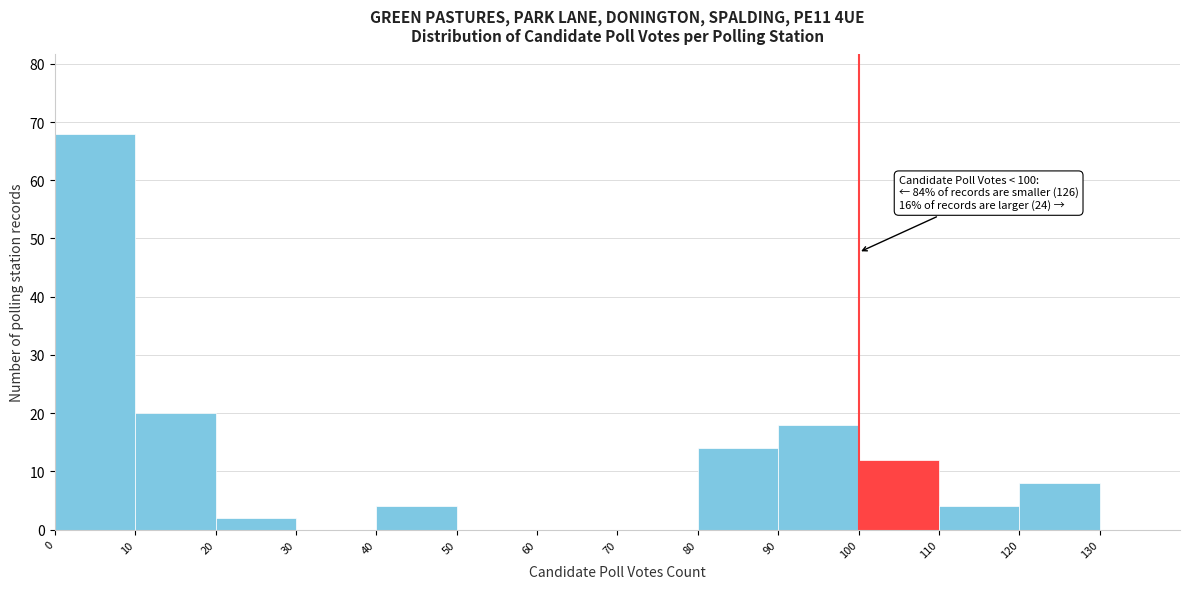

Which range on the x-axis has the tallest bar?

0 to 10